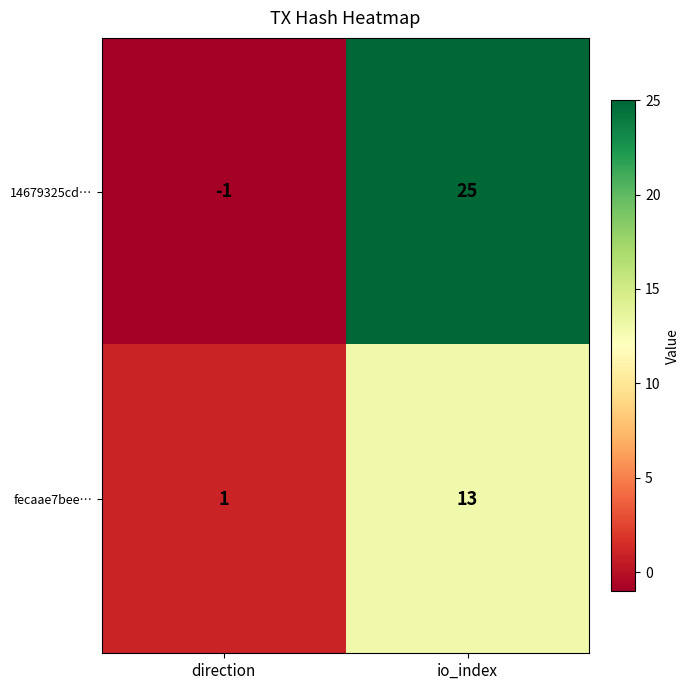

What is the total value across all series at io_index?

38